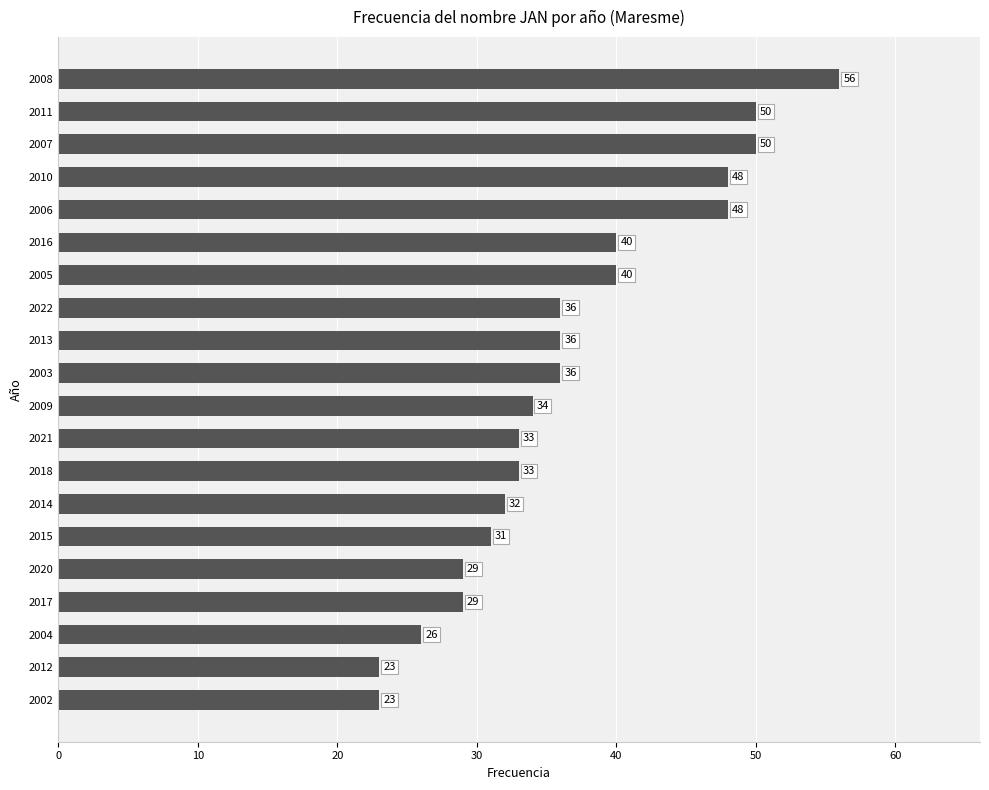

What is the change in value from 2006 to 2007?

+2